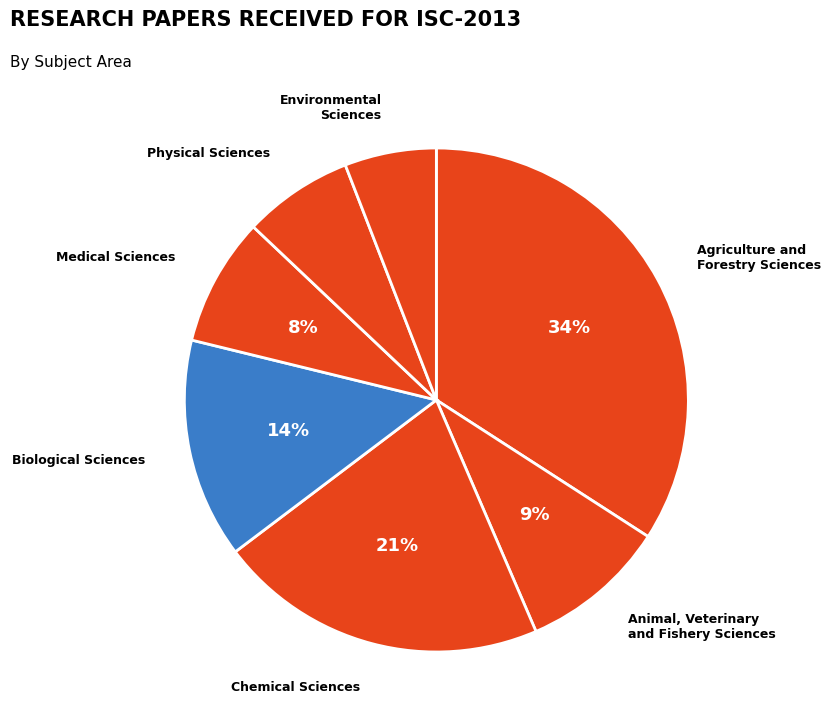

Which category has the biggest portion of the pie?

Agriculture and
Forestry Sciences